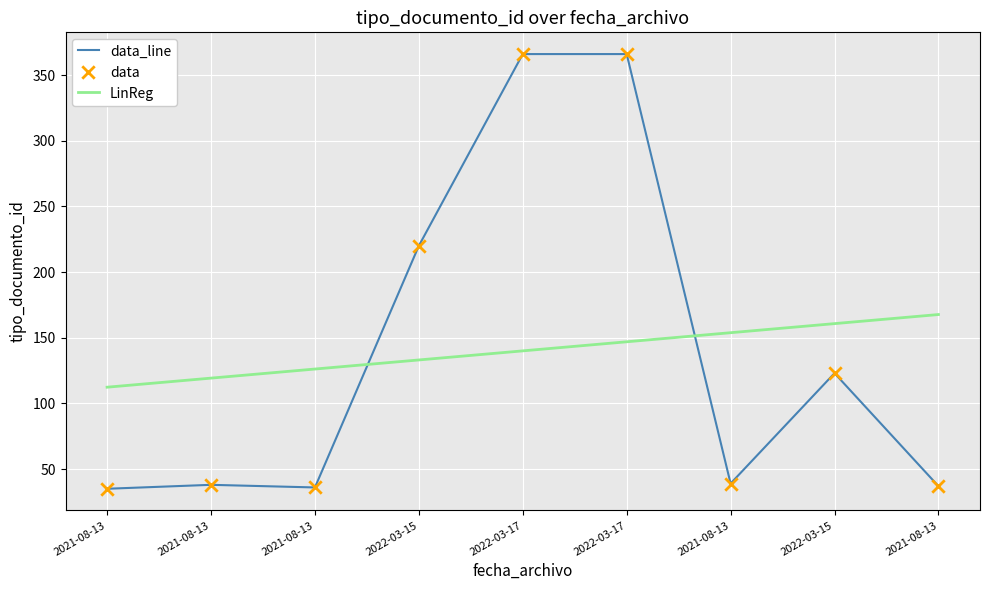

At how many categories does at least one series exceed 98?

9